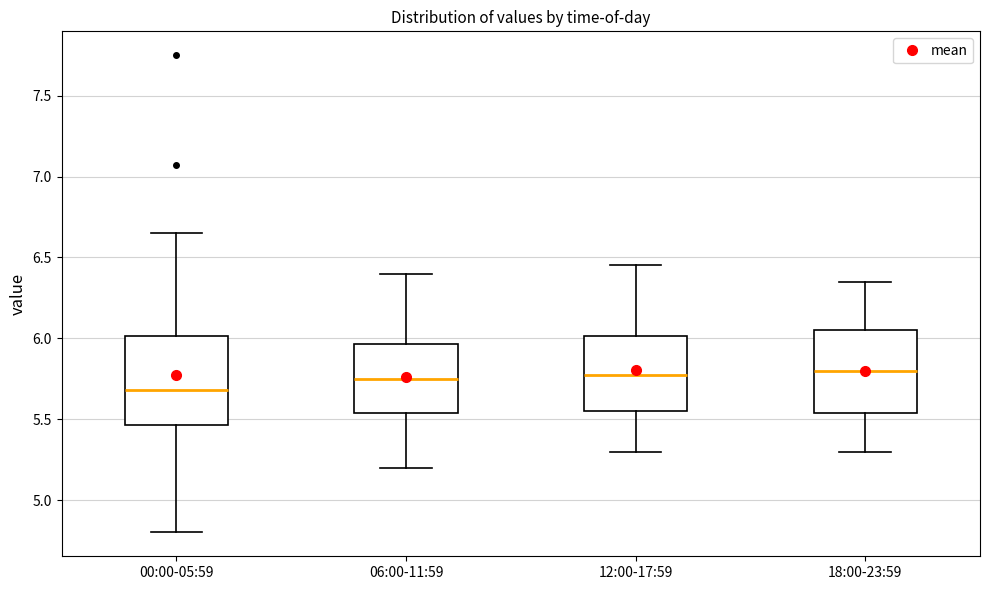

Reading left to right, transcribe this box plot: for each box, give where its median line is, the range the box spans, and where its two whiskers end, as read against the y-axis. The values are not printed on the chart, so give them approximately, as read against the axis.

00:00-05:59: median 5.70, box 5.45 to 6.00, whiskers 4.80 to 6.65
06:00-11:59: median 5.75, box 5.55 to 5.95, whiskers 5.20 to 6.40
12:00-17:59: median 5.80, box 5.55 to 6.00, whiskers 5.30 to 6.45
18:00-23:59: median 5.80, box 5.55 to 6.05, whiskers 5.30 to 6.35